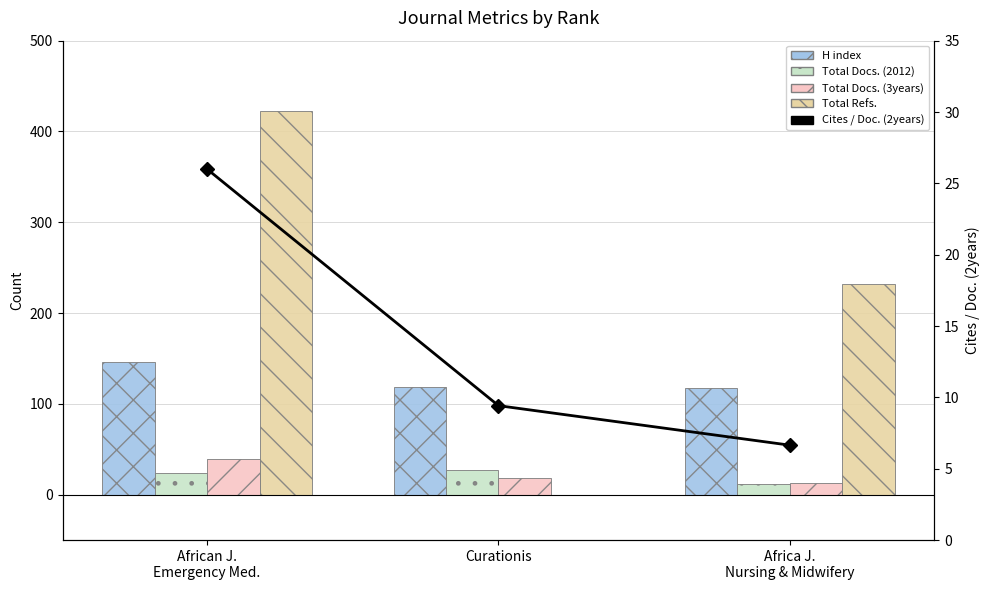

What is the sum of the H index values at Africa J.
Nursing & Midwifery and African J.
Emergency Med.?

263.0